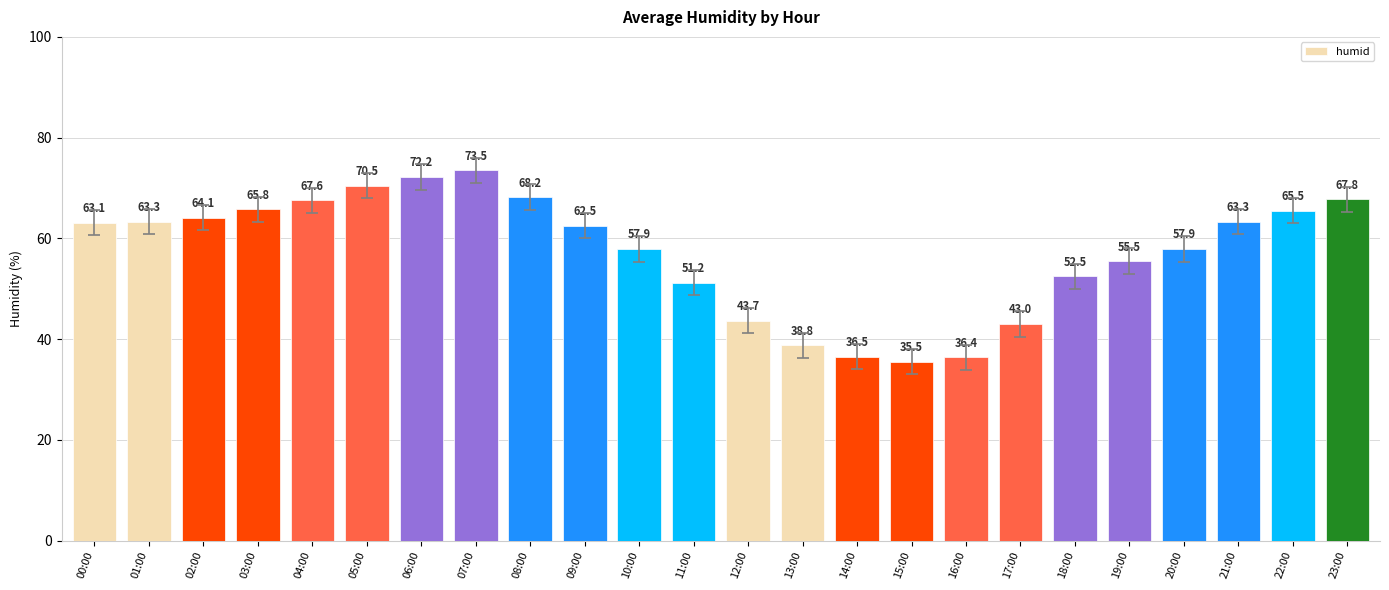

Reading left to right, list all the values displayed in this chart.

63.1	63.3	64.1	65.8	67.6	70.5	72.2	73.5	68.2	62.5	57.9	51.2	43.7	38.8	36.5	35.5	36.4	43.0	52.5	55.5	57.9	63.3	65.5	67.8